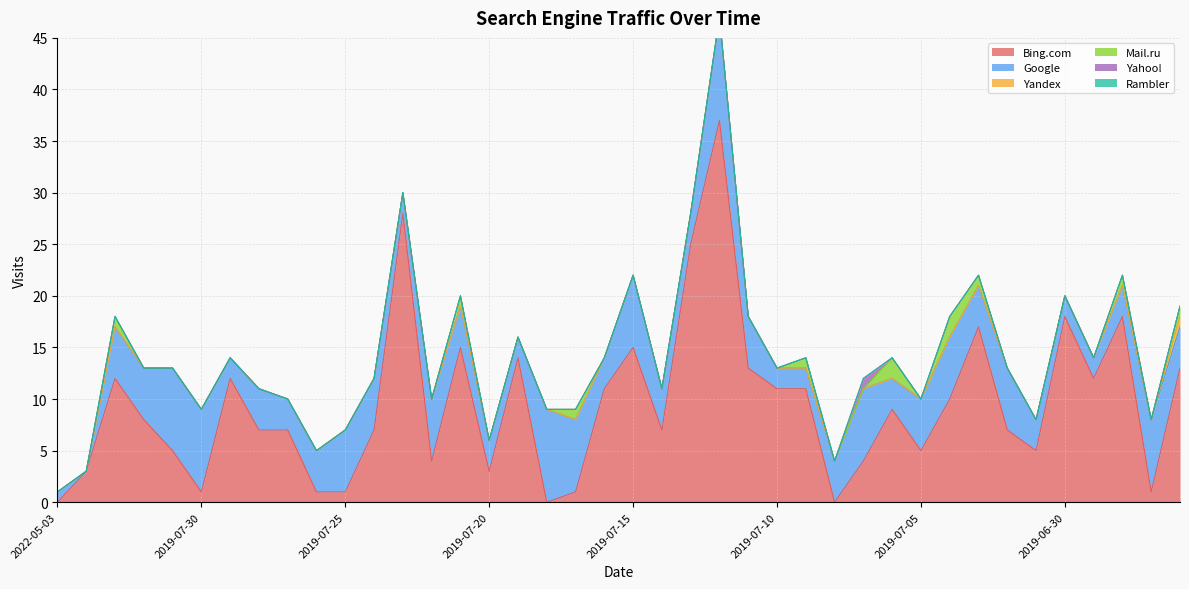

At which label does Bing.com first exceed 8?

2019-08-02